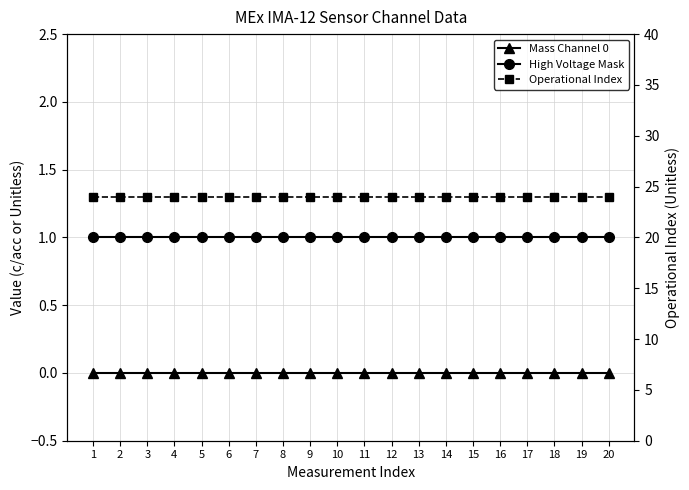

Which series changed the most between 17 and 18?

Mass Channel 0